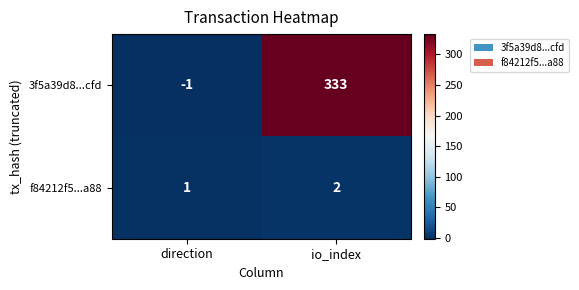

What is the difference between the 3f5a39d8...cfd values at io_index and direction?

334